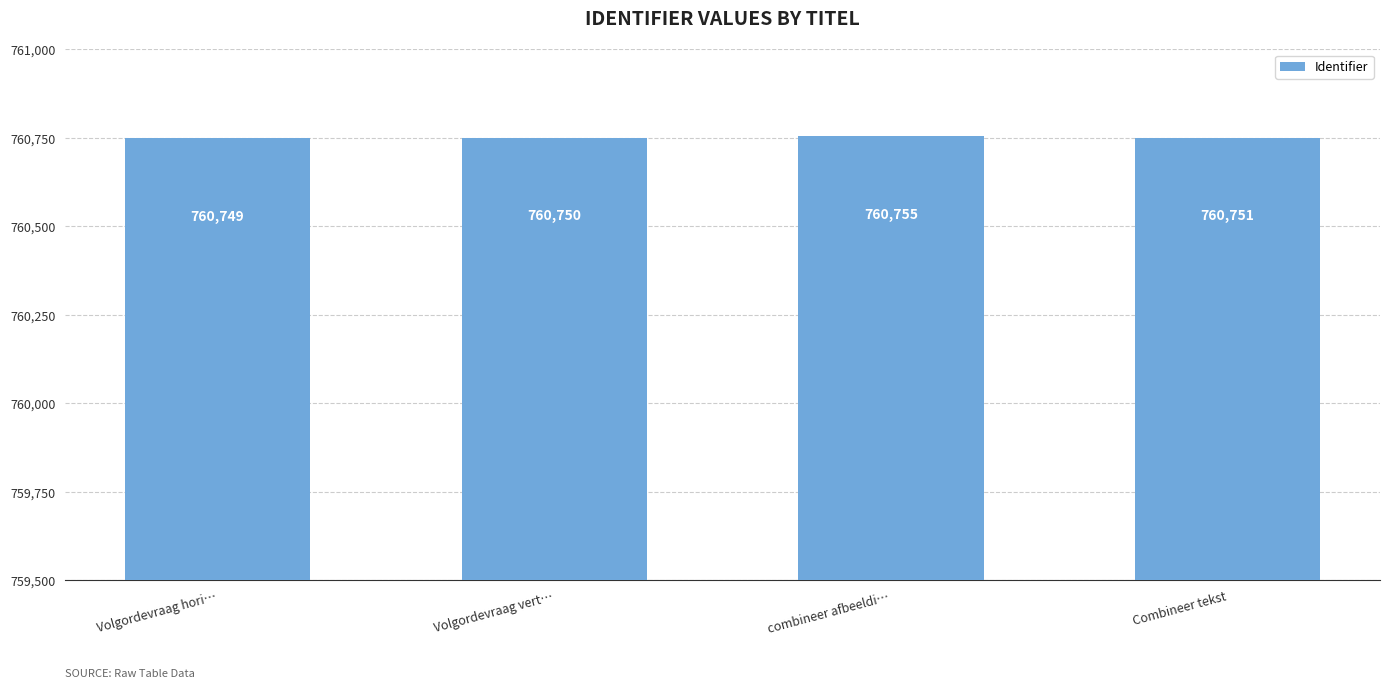

Count the number of data series in this chart.

1